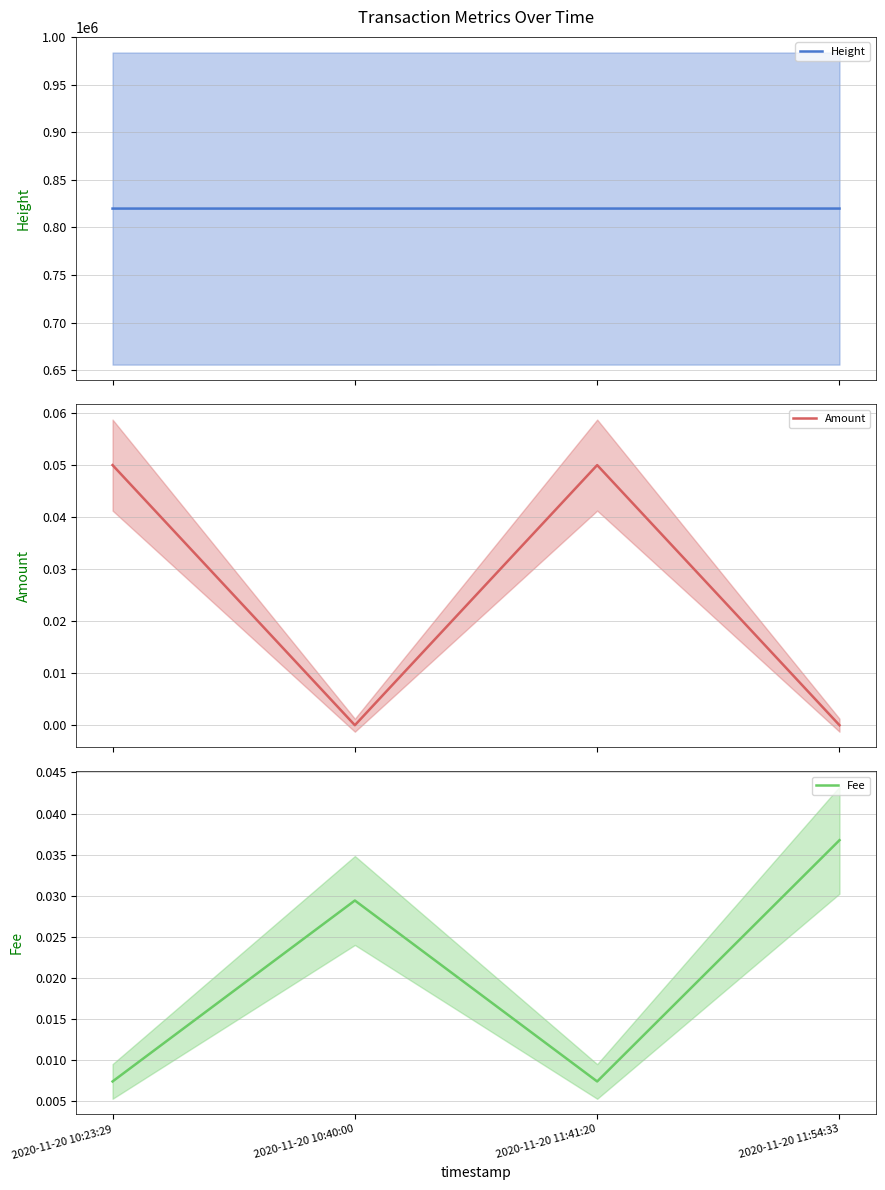

Reading left to right, transcribe all the data shown in this chart.

Height: 2020-11-20 10:23:29=819694.0	2020-11-20 10:40:00=819698.0	2020-11-20 11:41:20=819715.0	2020-11-20 11:54:33=819718.0
Amount: 2020-11-20 10:23:29=0.1	2020-11-20 10:40:00=0.0	2020-11-20 11:41:20=0.1	2020-11-20 11:54:33=0.0
Fee: 2020-11-20 10:23:29=0.0	2020-11-20 10:40:00=0.0	2020-11-20 11:41:20=0.0	2020-11-20 11:54:33=0.0